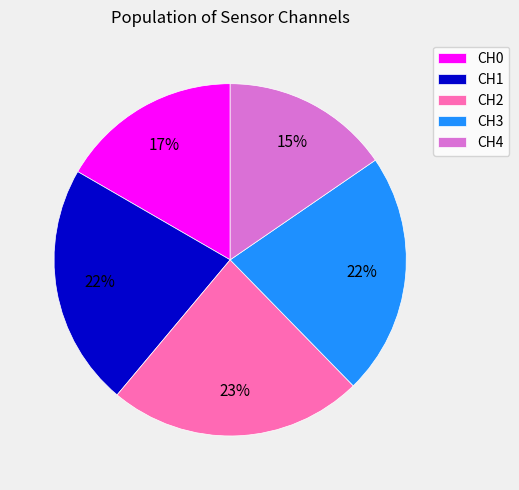

True or false: CH2 accounts for 12% of the total.

False